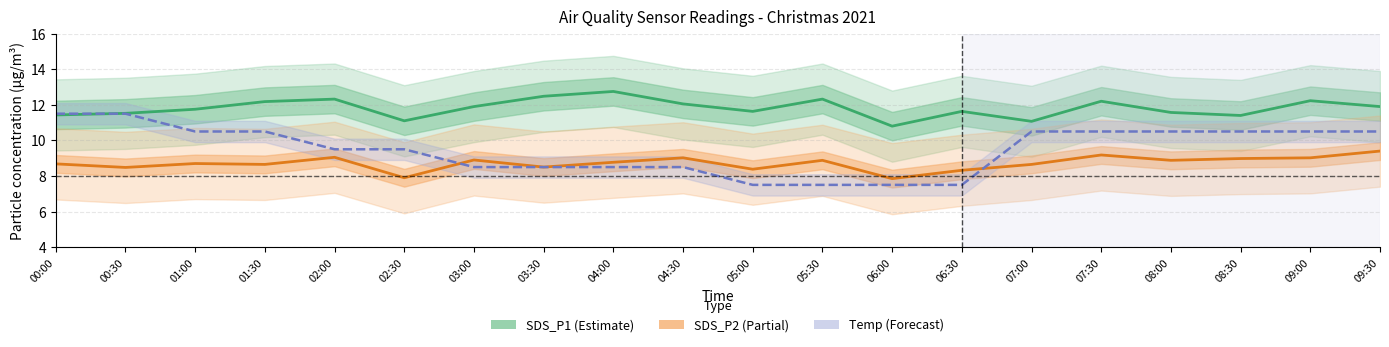

The value of SDS_P1 (Estimate) at 06:30 is 11.6. True or false?

True